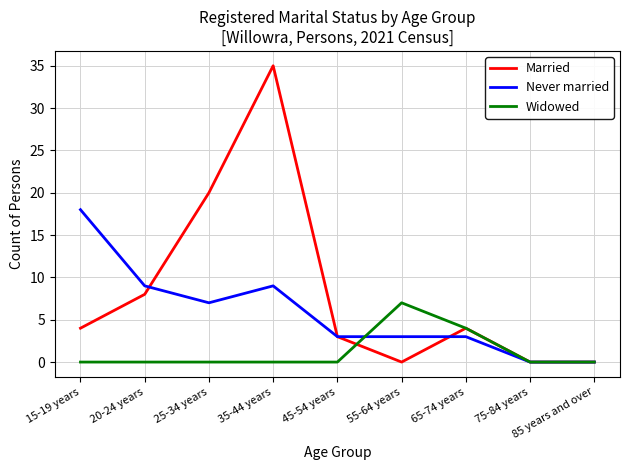

At how many categories does at least one series exceed 34?

1